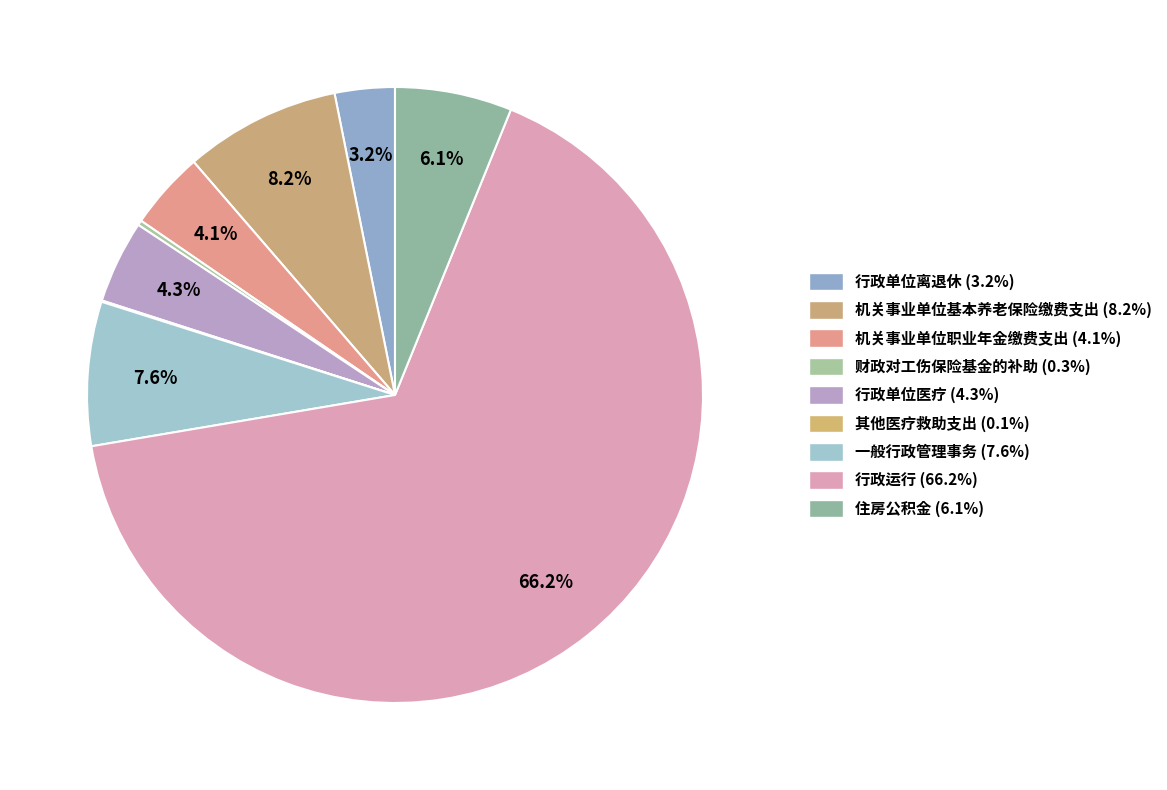

To the nearest percent, what is the combined percentage of 其他医疗救助支出 and 行政单位离退休?

3%